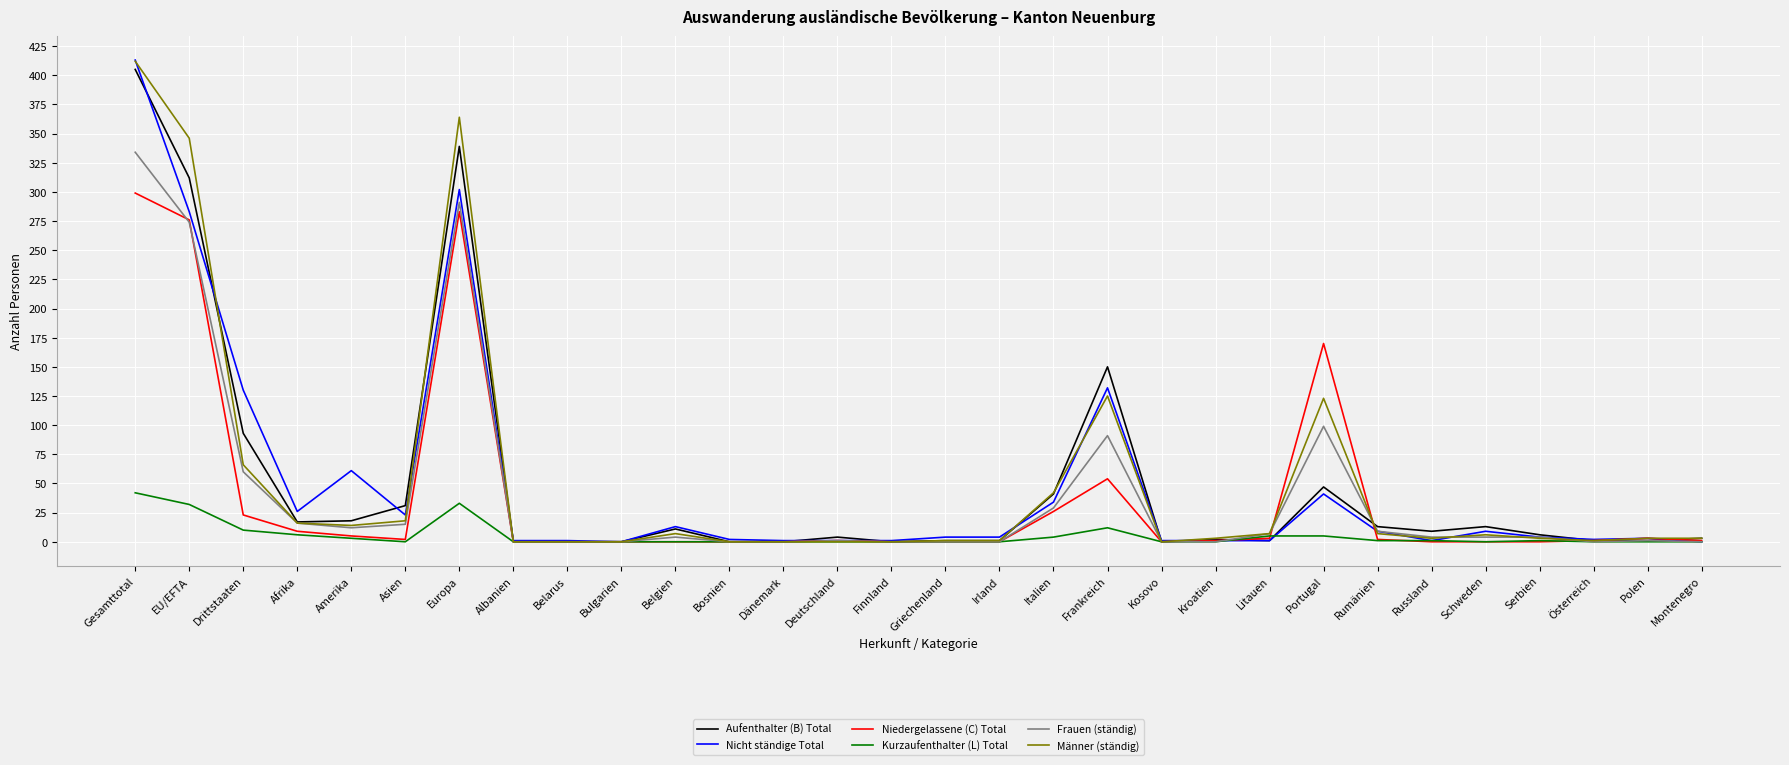

At how many categories does at least one series exceed 137?

5